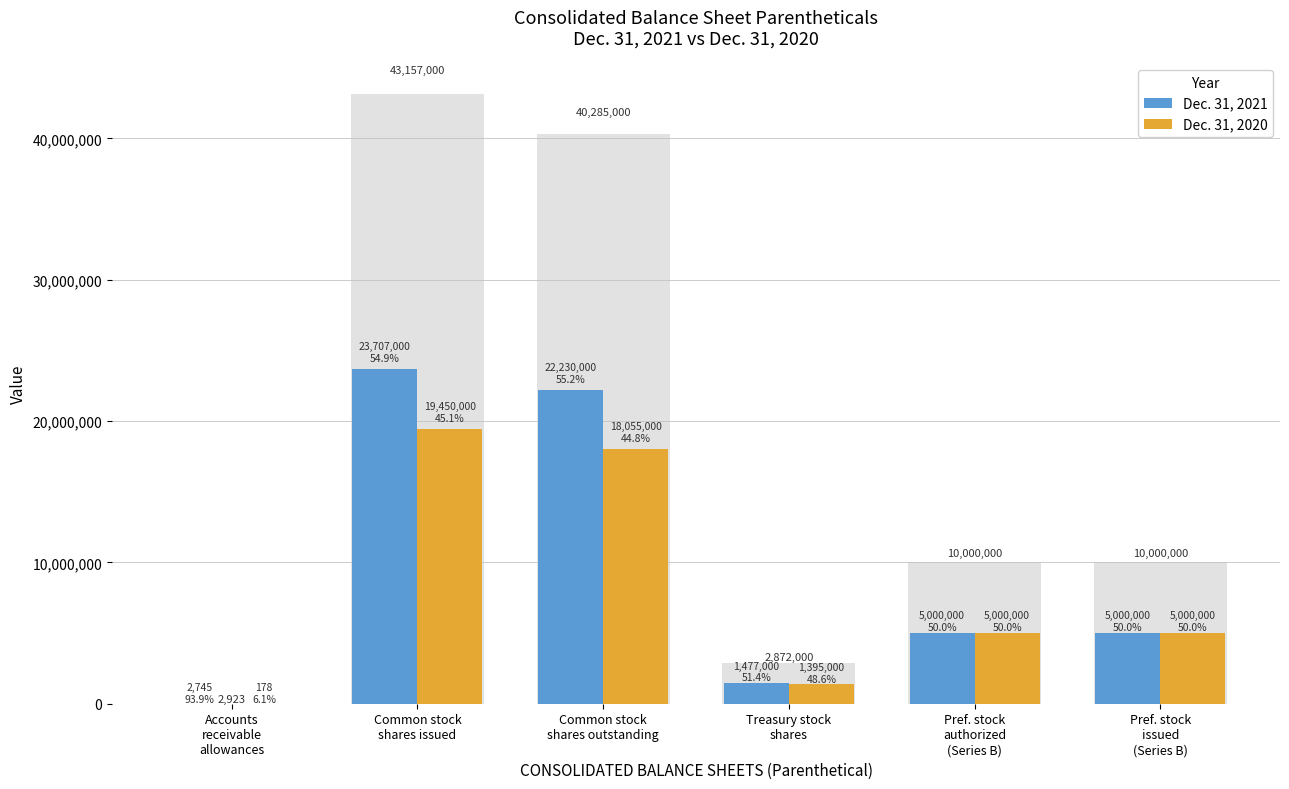

At which label is Dec. 31, 2021 closest to 11854872?

Pref. stock
authorized
(Series B)